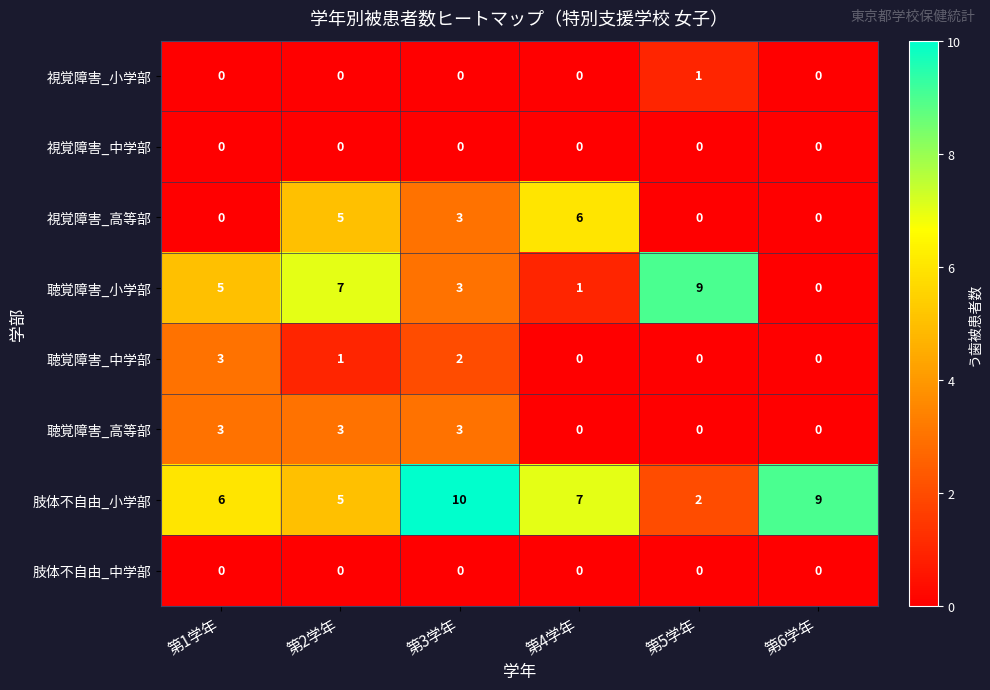

Which series has the largest total across all categories?

肢体不自由_小学部